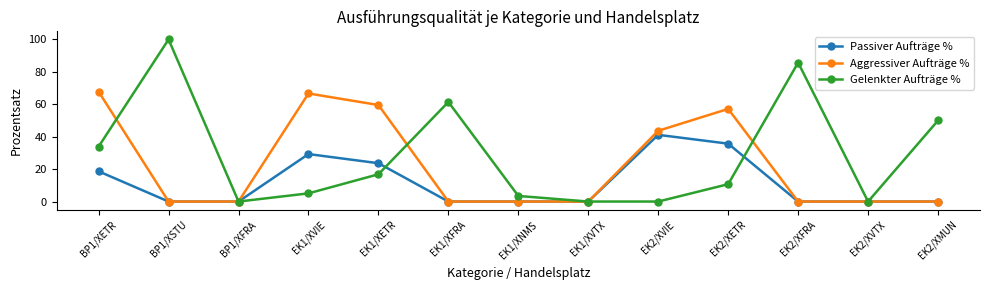

What is the label of the 13th point from the left?

EK2/XMUN